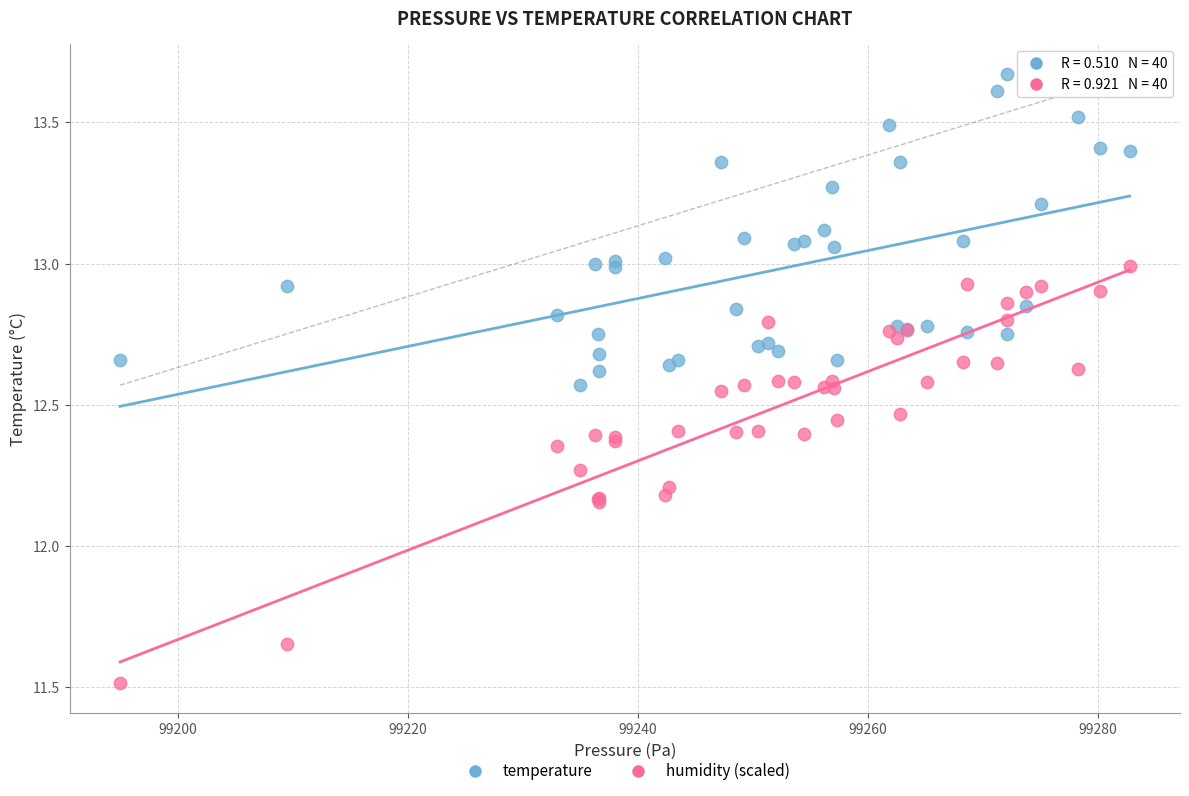

Which series has the largest Y range (max minus min)?

humidity (scaled)